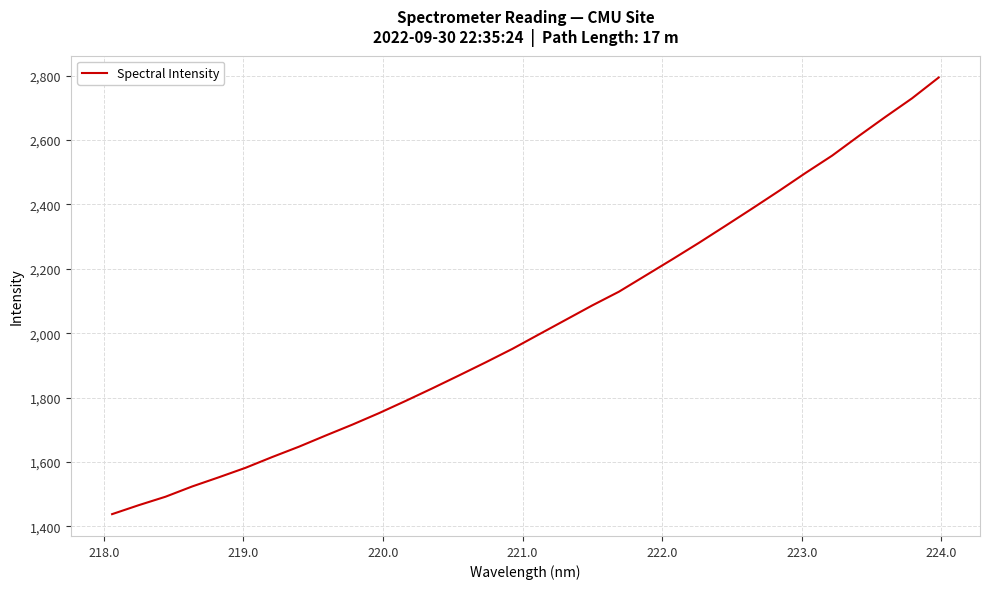

What is the minimum value shown in the chart?

1438.0